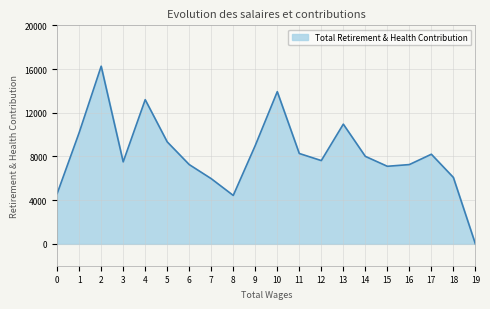

What is the change in value from 5 to 16?

-2078